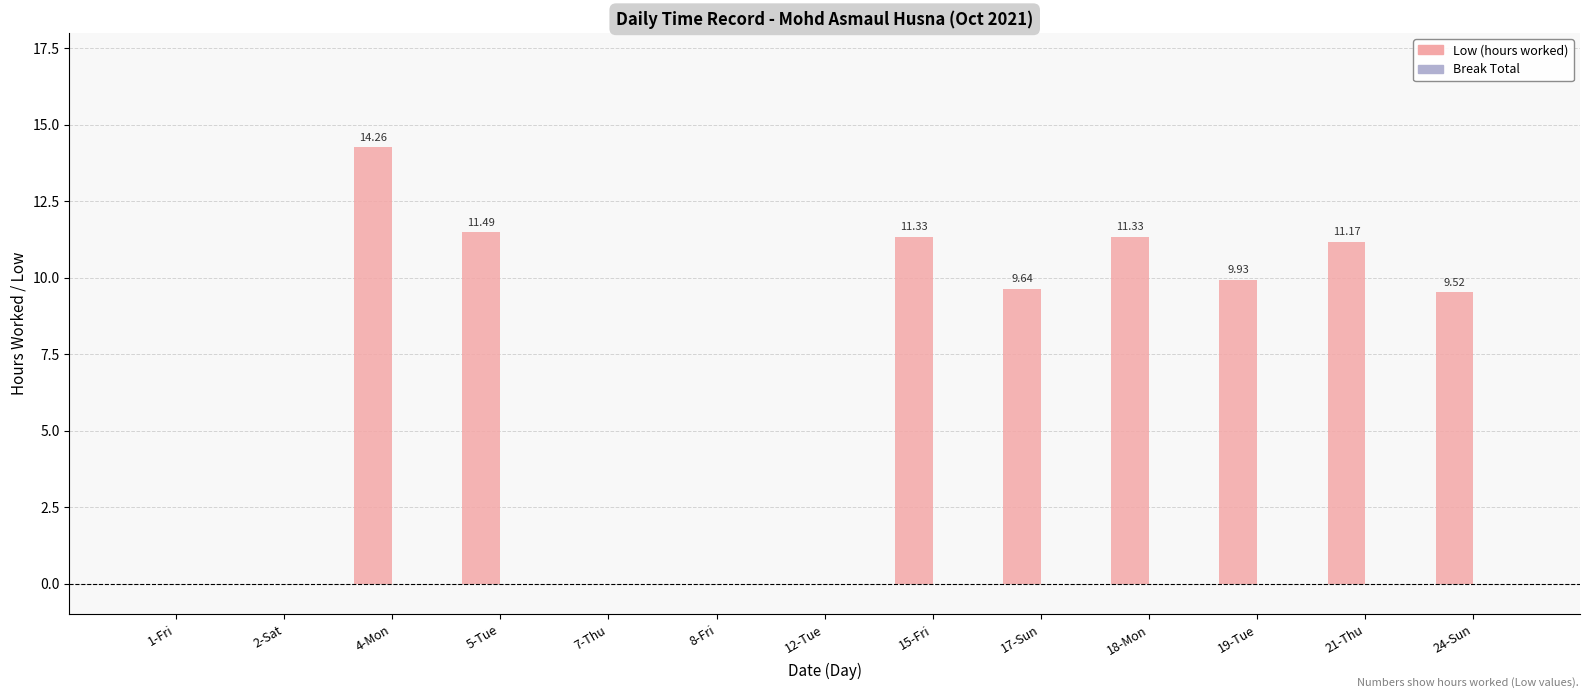

Between 1-Fri and 5-Tue, which is larger?

5-Tue